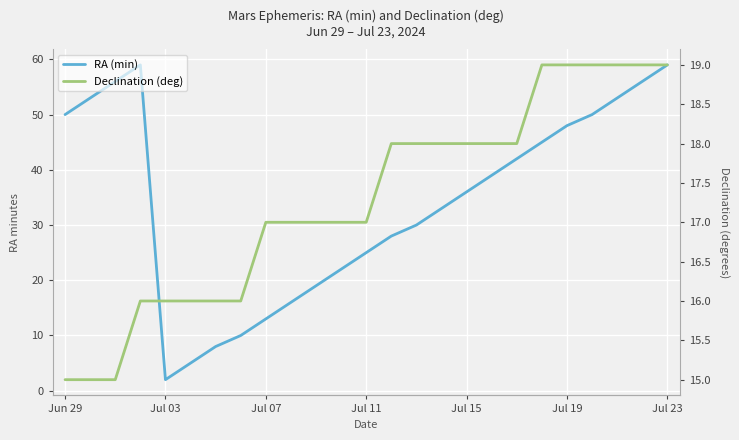

How many lines are shown in the chart?

2